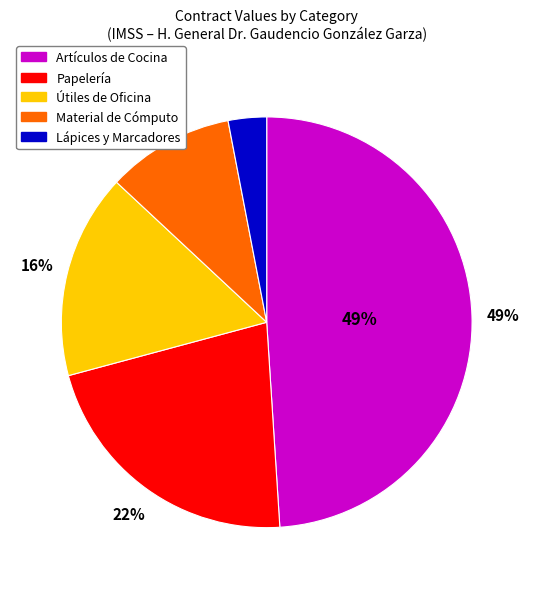

What is the ratio of the value at Útiles de Oficina to the value at Lápices y Marcadores?

5.3